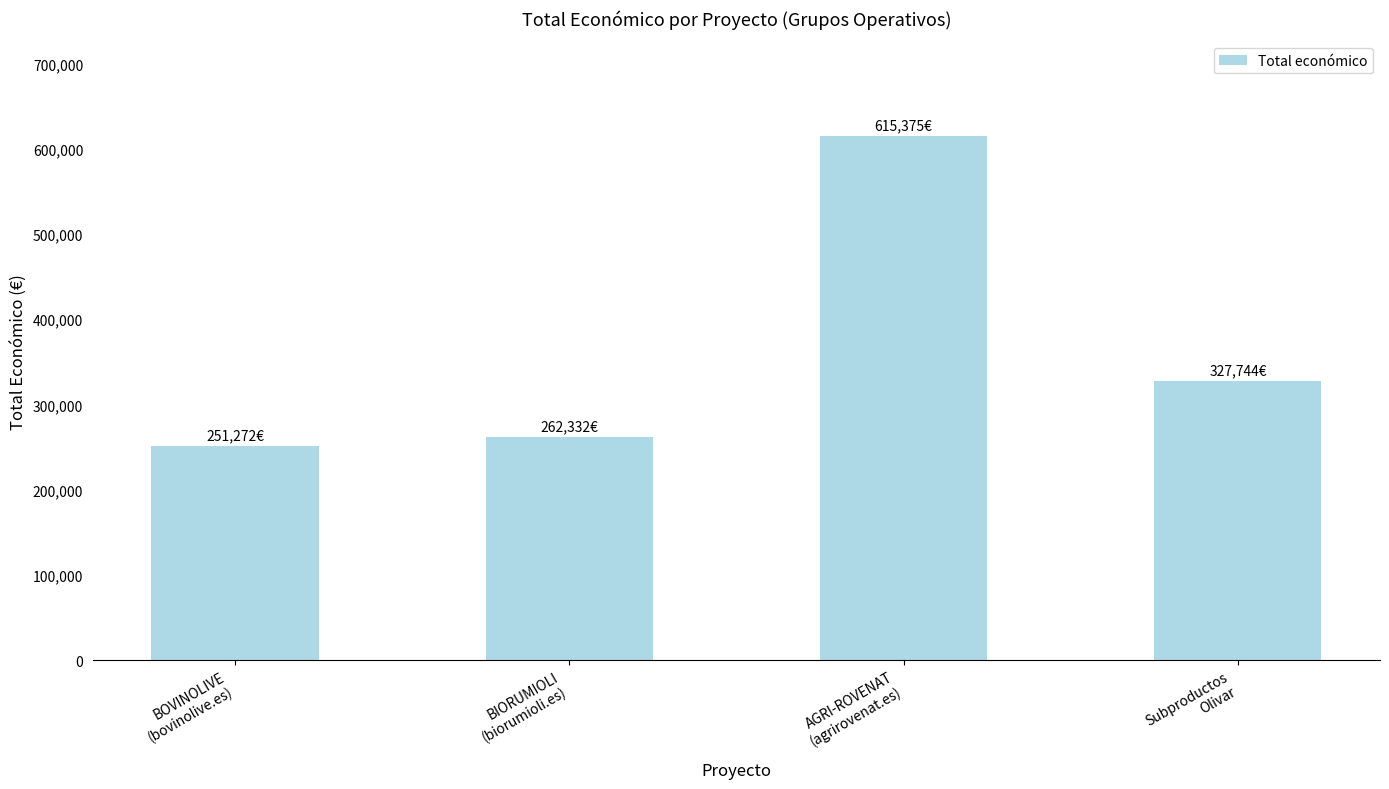

The chart shows a value of 1067912 at AGRI-ROVENAT
(agrirovenat.es). True or false?

False